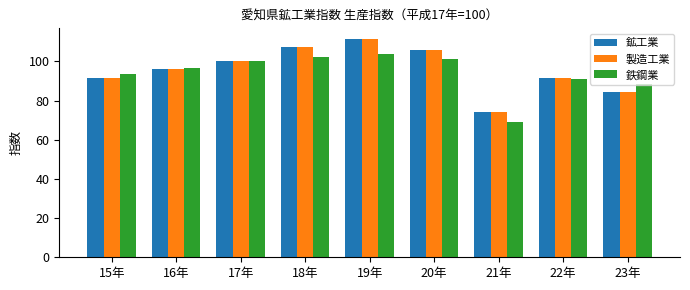

What is the greatest value displayed?

111.3